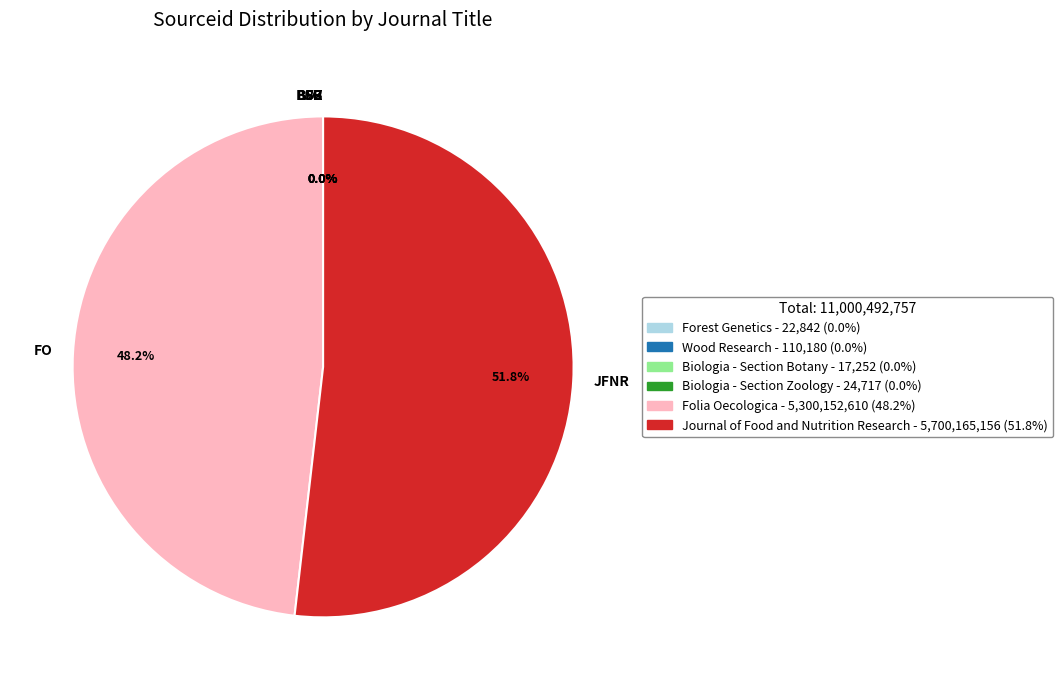

Which category accounts for the majority?

JFNR